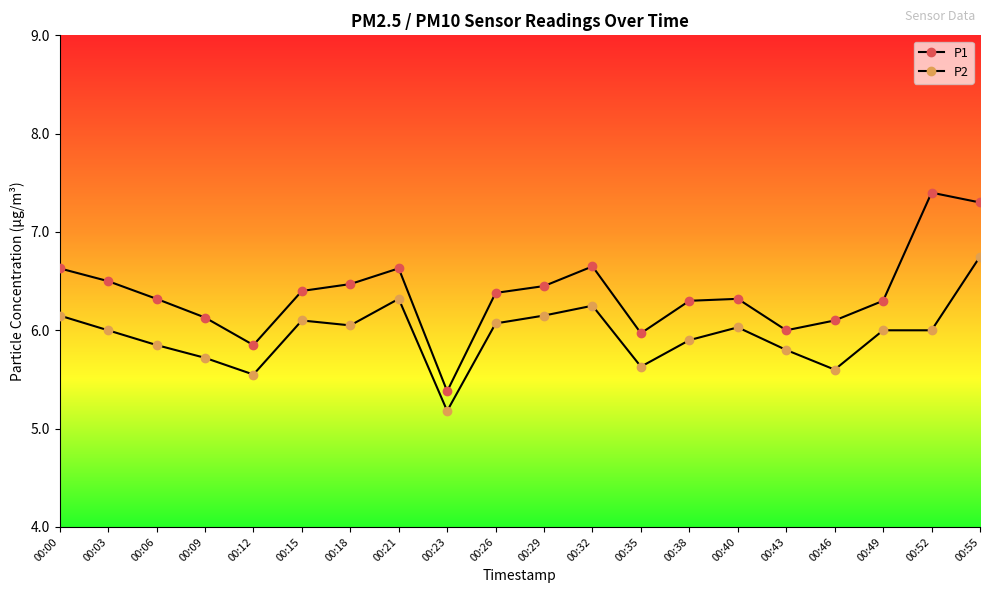

How many lines are shown in the chart?

2